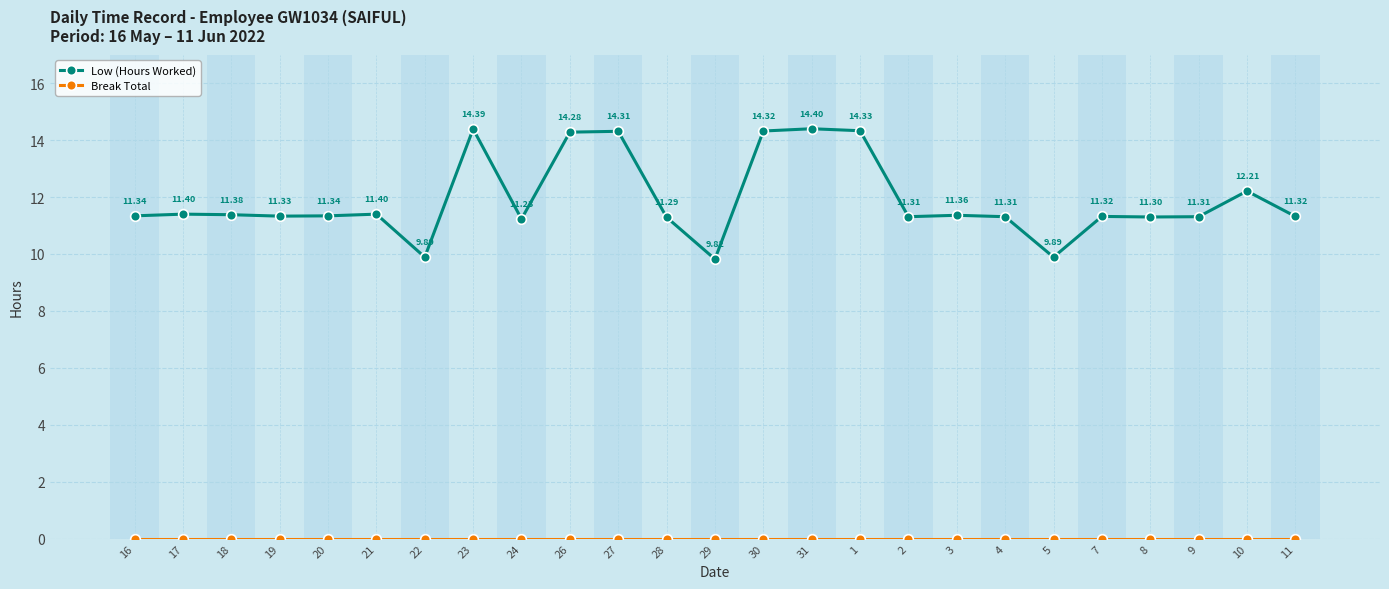

True or false: Low (Hours Worked) has a value of 9.9 at 22.

True